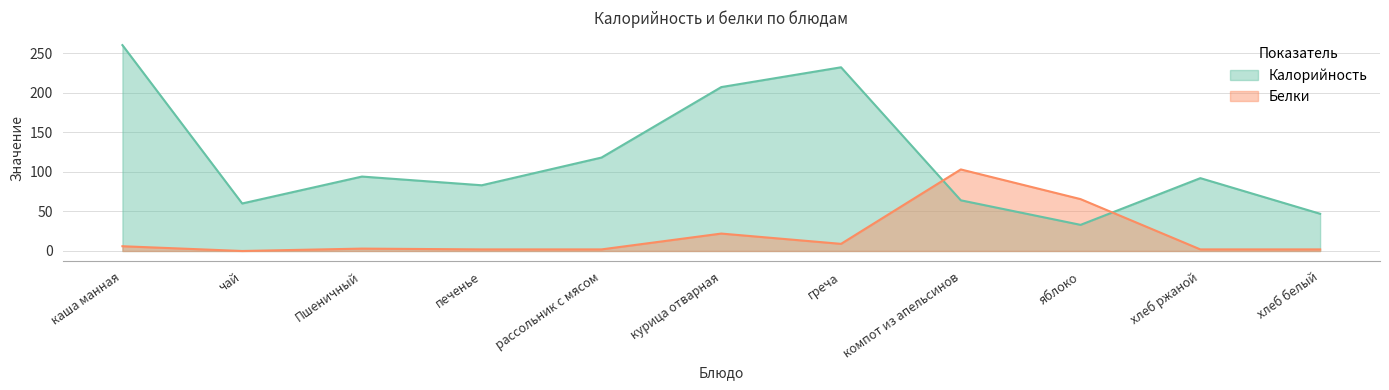

At which category does Калорийность reach its first local peak?

Пшеничный